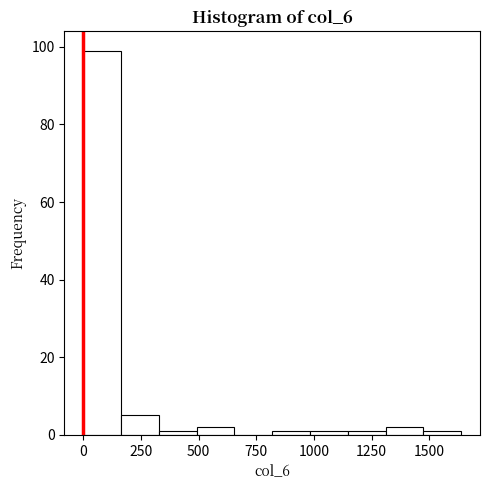

Read against the x-axis, roughly where is the centre of the tallest bar?

100